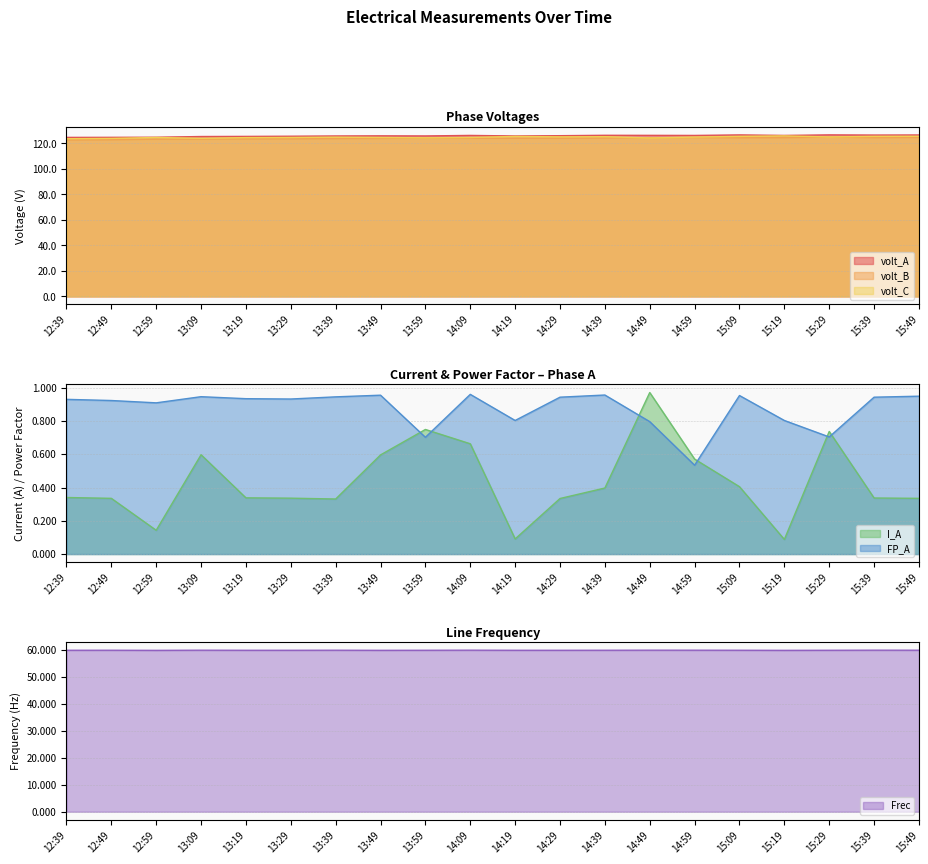

What is the difference between the maximum and second lowest values in the Frec series?

0.1